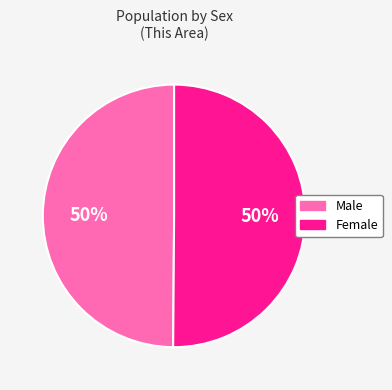

How many slices are in this pie chart?

2